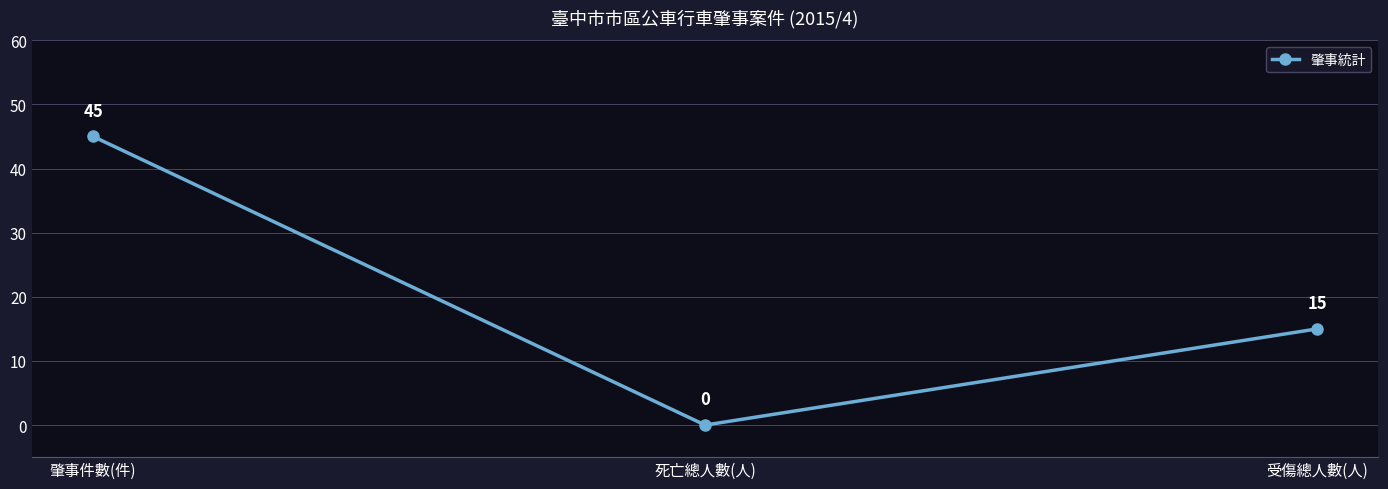

List the labels in order of value, largest first.

肇事件數(件), 受傷總人數(人), 死亡總人數(人)